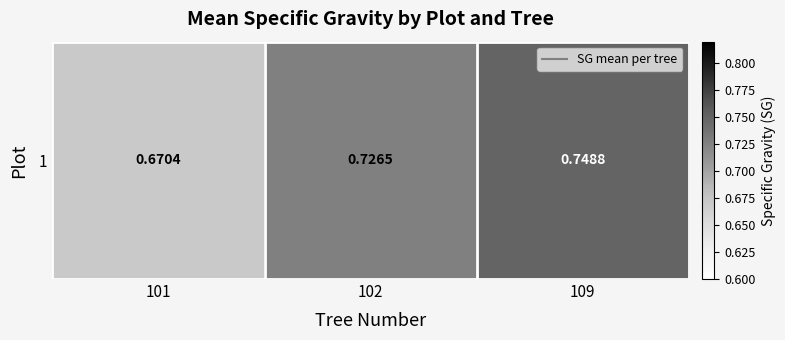

Which has a higher value, 102 or 109?

109